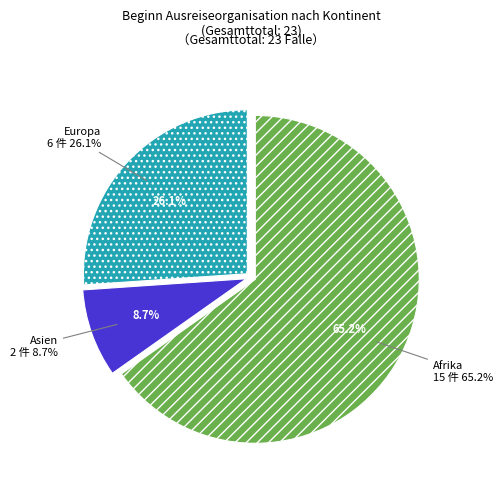

Which category accounts for the majority?

Afrika